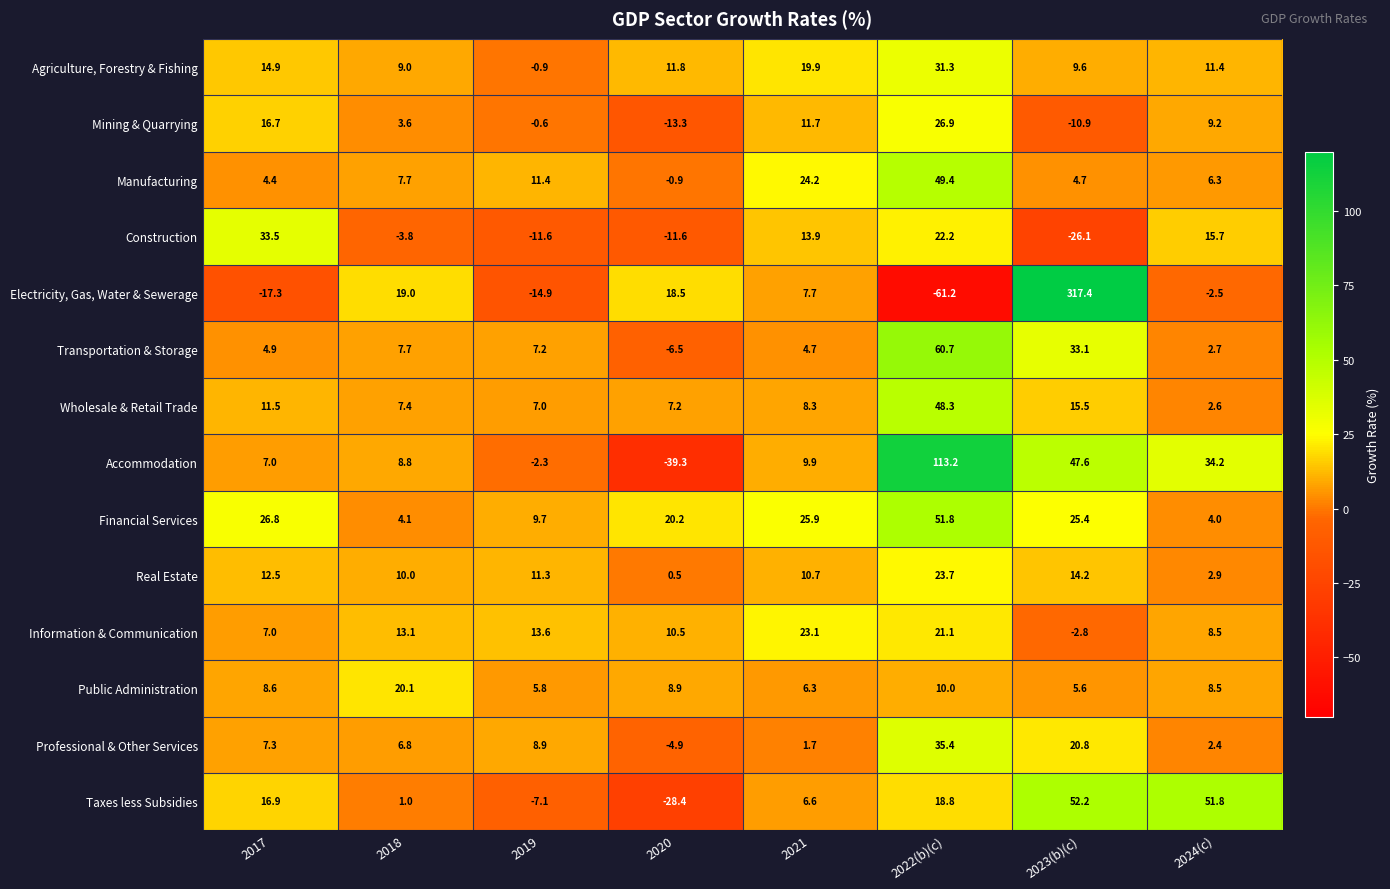

Rank the categories by Taxes less Subsidies value from highest to lowest.

2023(b)(c), 2024(c), 2022(b)(c), 2017, 2021, 2018, 2019, 2020